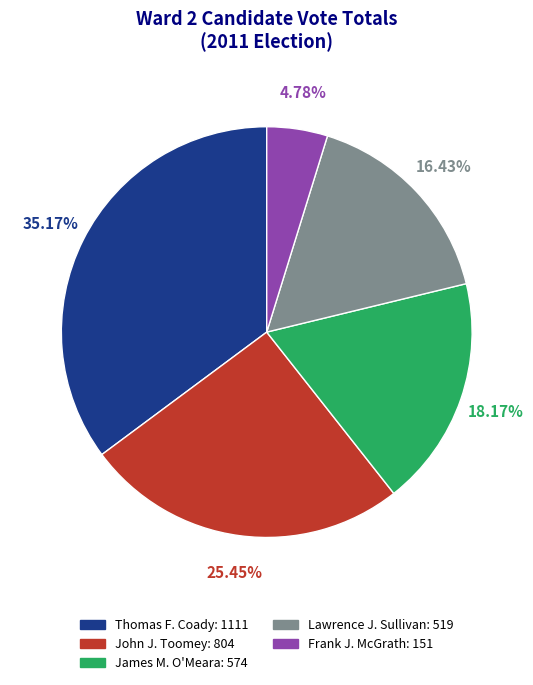

Rank the categories by value from lowest to highest.

Frank J. McGrath: 151, Lawrence J. Sullivan: 519, James M. O'Meara: 574, John J. Toomey: 804, Thomas F. Coady: 1111